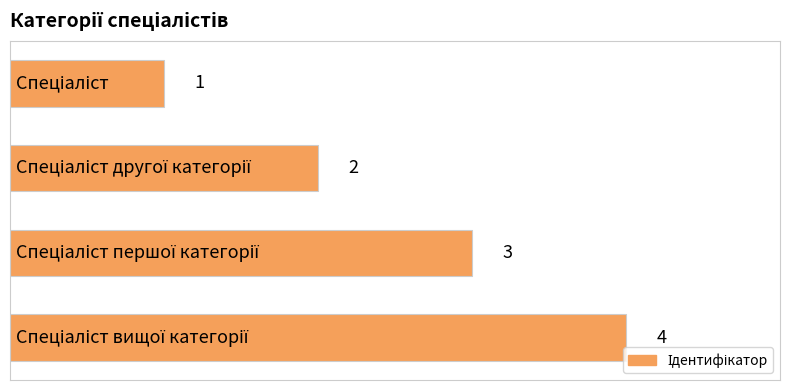

At which label is the value closest to 2?

1.0